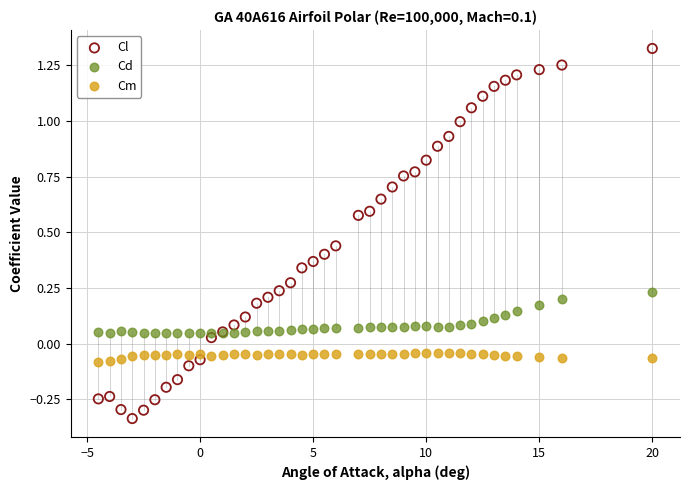

Which series has the largest Y range (max minus min)?

Cl